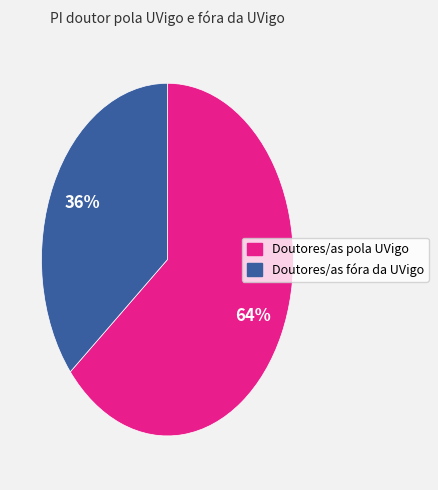

To the nearest percent, what percentage of the pie is Doutores/as fóra da UVigo?

36%